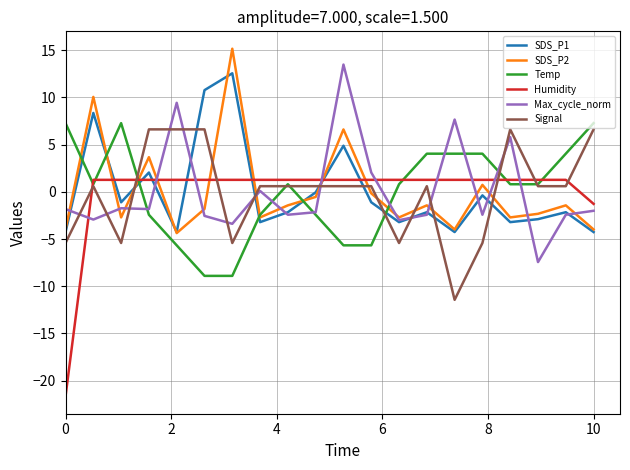

How many times do Max_cycle_norm and Humidity cross each other?

9